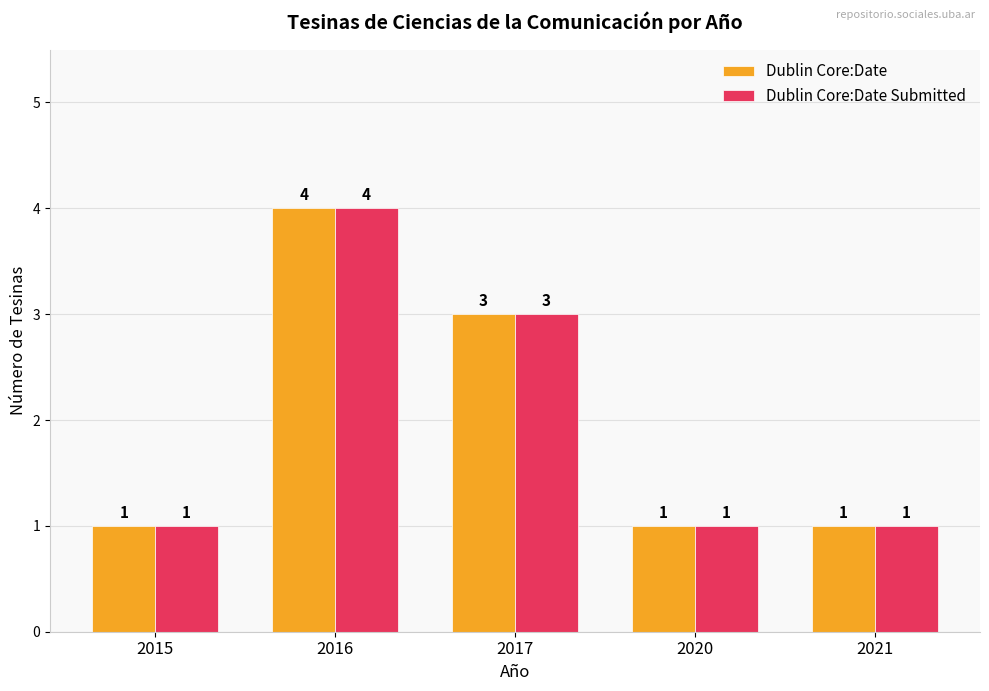

What is the maximum value shown in the chart?

4